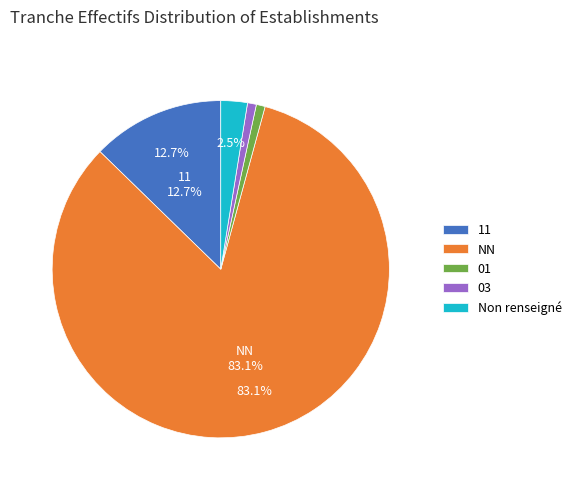

Which category accounts for the majority?

NN